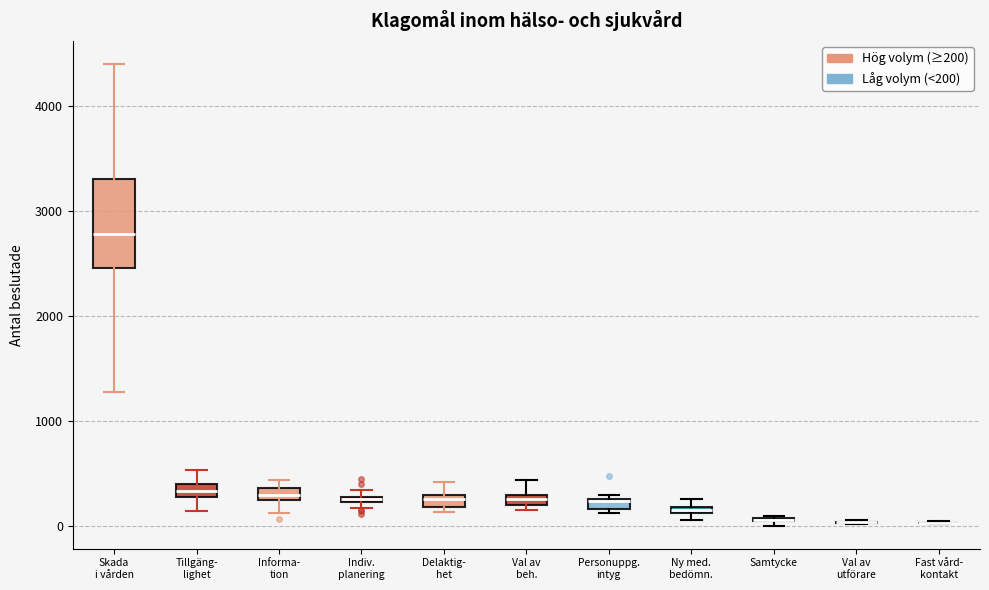

Where is the upper edge of the box for Tillgäng- lighet on the y-axis? The values are not printed on the chart, so give them approximately, as read against the axis.

400